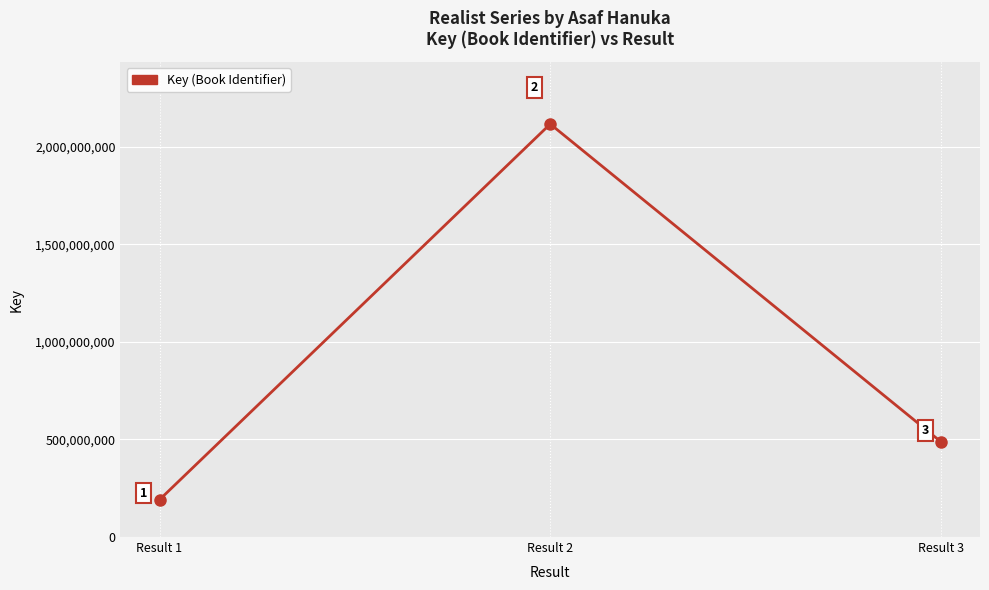

Which label corresponds to the smallest value in the chart?

Result 1